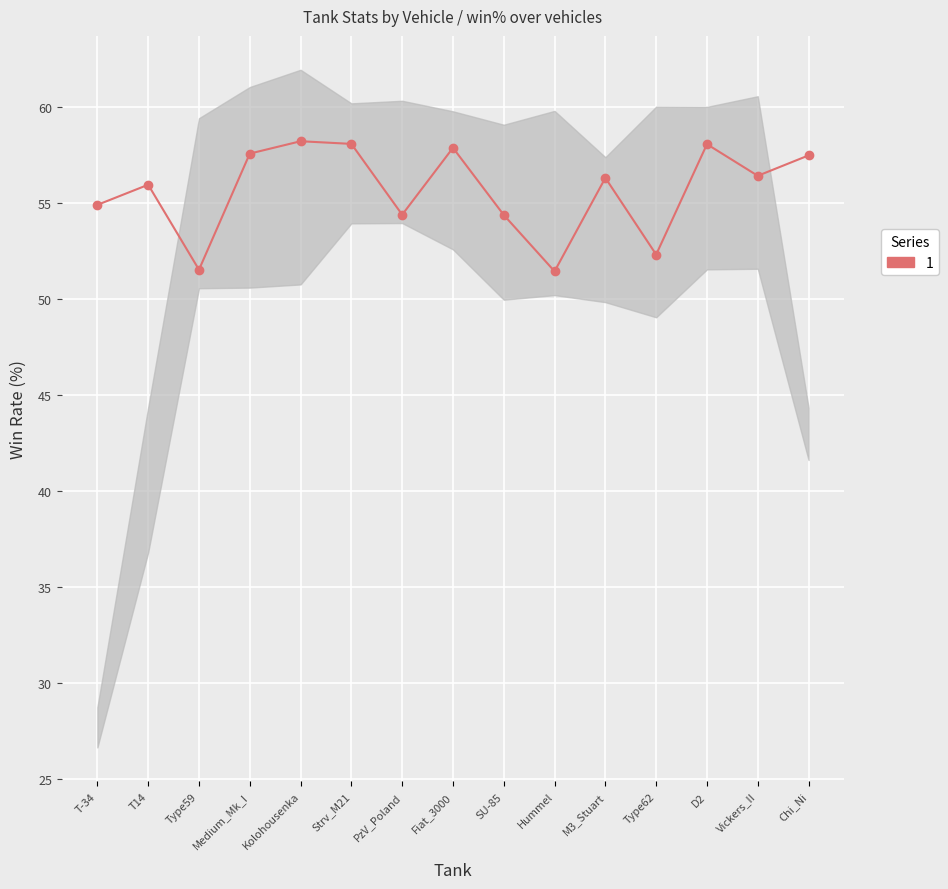

Where is the data nearest to the value 54?

SU-85